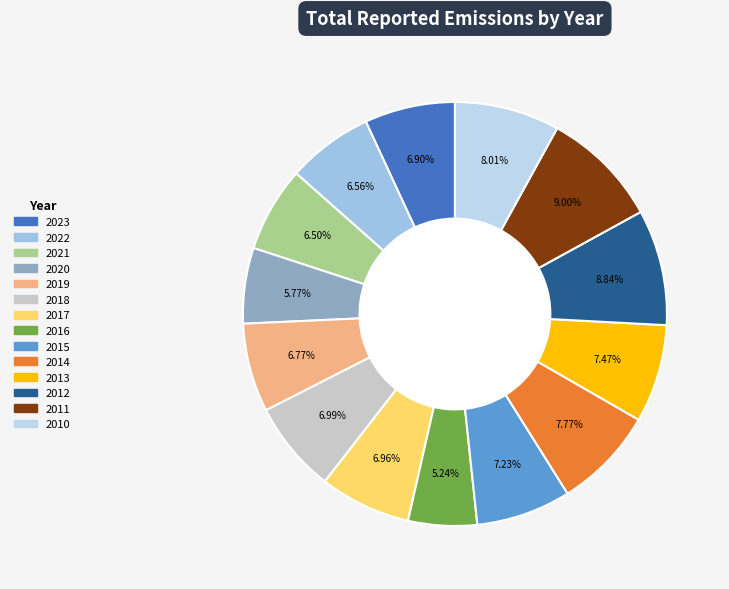

Is the sum of 2016 and 2013 greater than half?

No